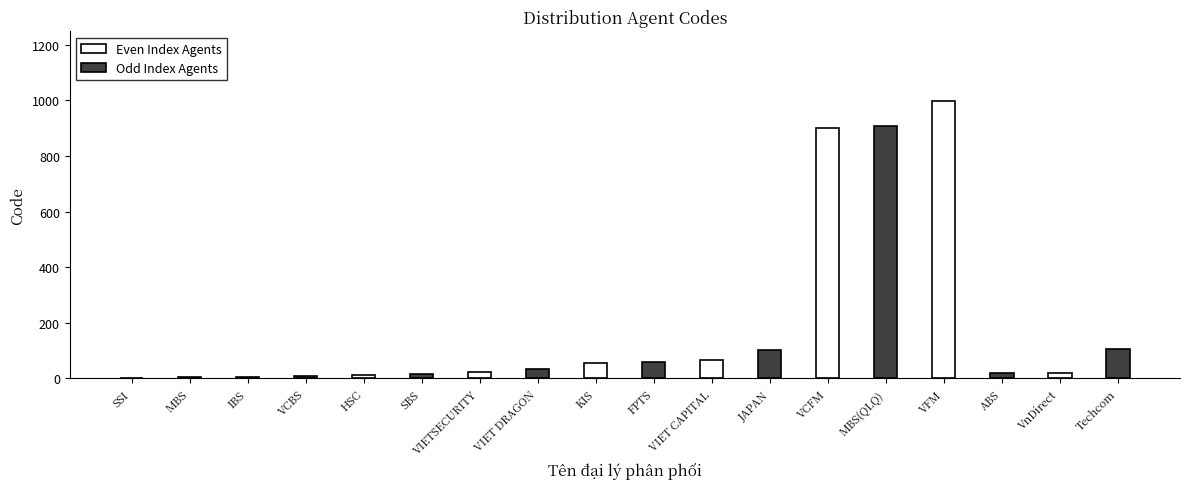

Which series has the widest spread of values?

Even Index Agents